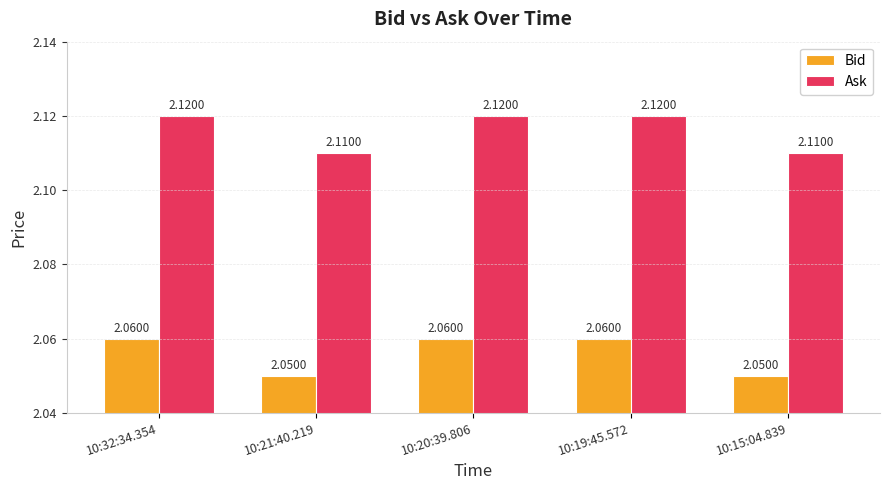

Count the Ask values in the range 2 to 3.

5